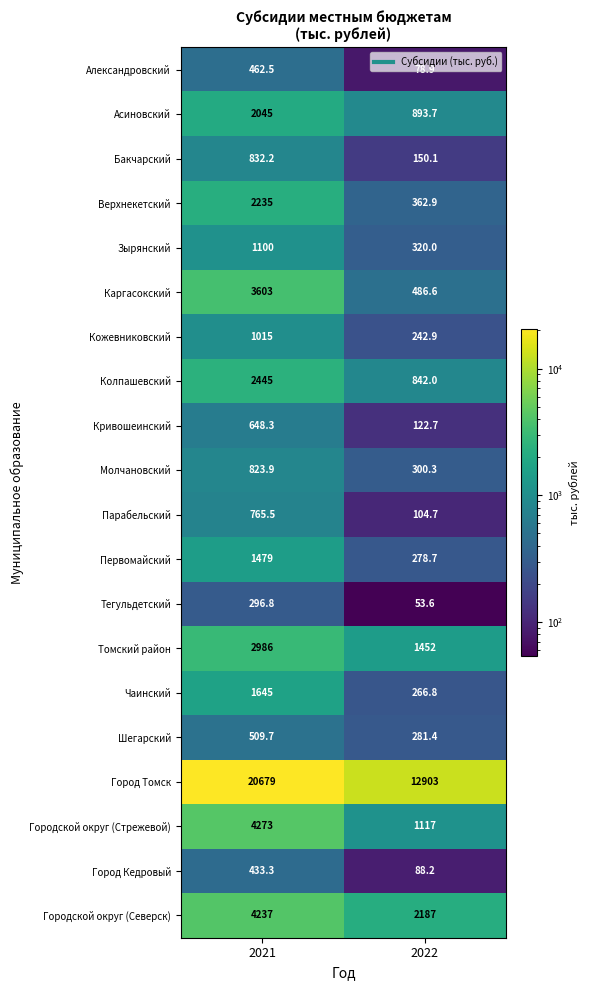

What is the difference between the Шегарский values at 2022 and 2021?

228.3